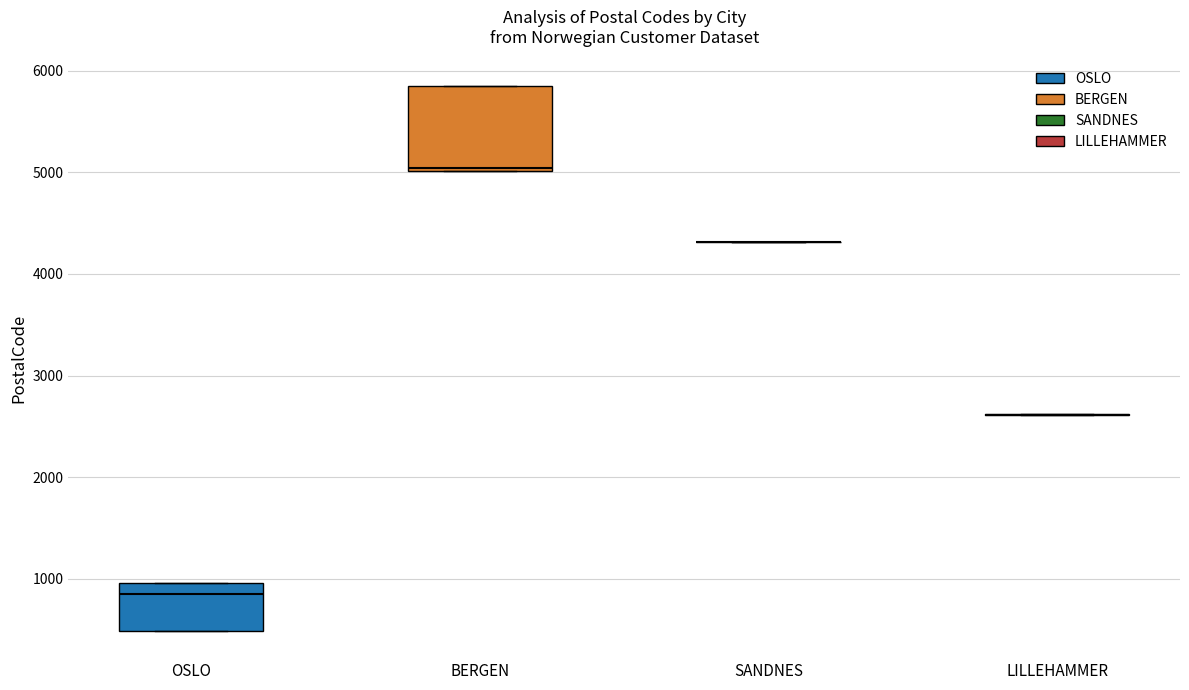

Where is the lower edge of the box for OSLO on the y-axis? The values are not printed on the chart, so give them approximately, as read against the axis.

500